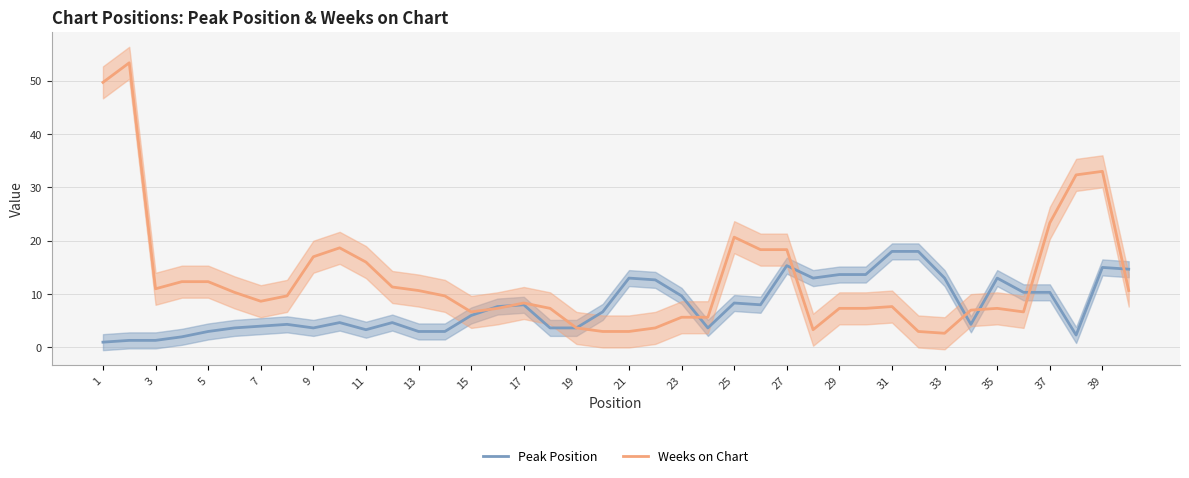

At which category does Weeks on Chart reach its first local valley?

3